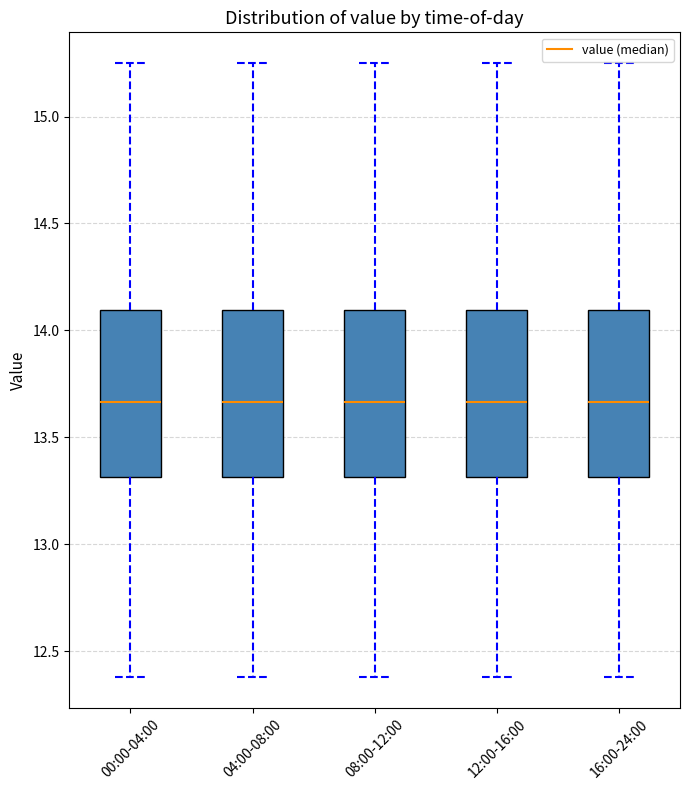

Reading left to right, transcribe this box plot: for each box, give where its median line is, the range the box spans, and where its two whiskers end, as read against the y-axis. The values are not printed on the chart, so give them approximately, as read against the axis.

00:00-04:00: median 13.65, box 13.30 to 14.10, whiskers 12.40 to 15.25
04:00-08:00: median 13.65, box 13.30 to 14.10, whiskers 12.40 to 15.25
08:00-12:00: median 13.65, box 13.30 to 14.10, whiskers 12.40 to 15.25
12:00-16:00: median 13.65, box 13.30 to 14.10, whiskers 12.40 to 15.25
16:00-24:00: median 13.65, box 13.30 to 14.10, whiskers 12.40 to 15.25